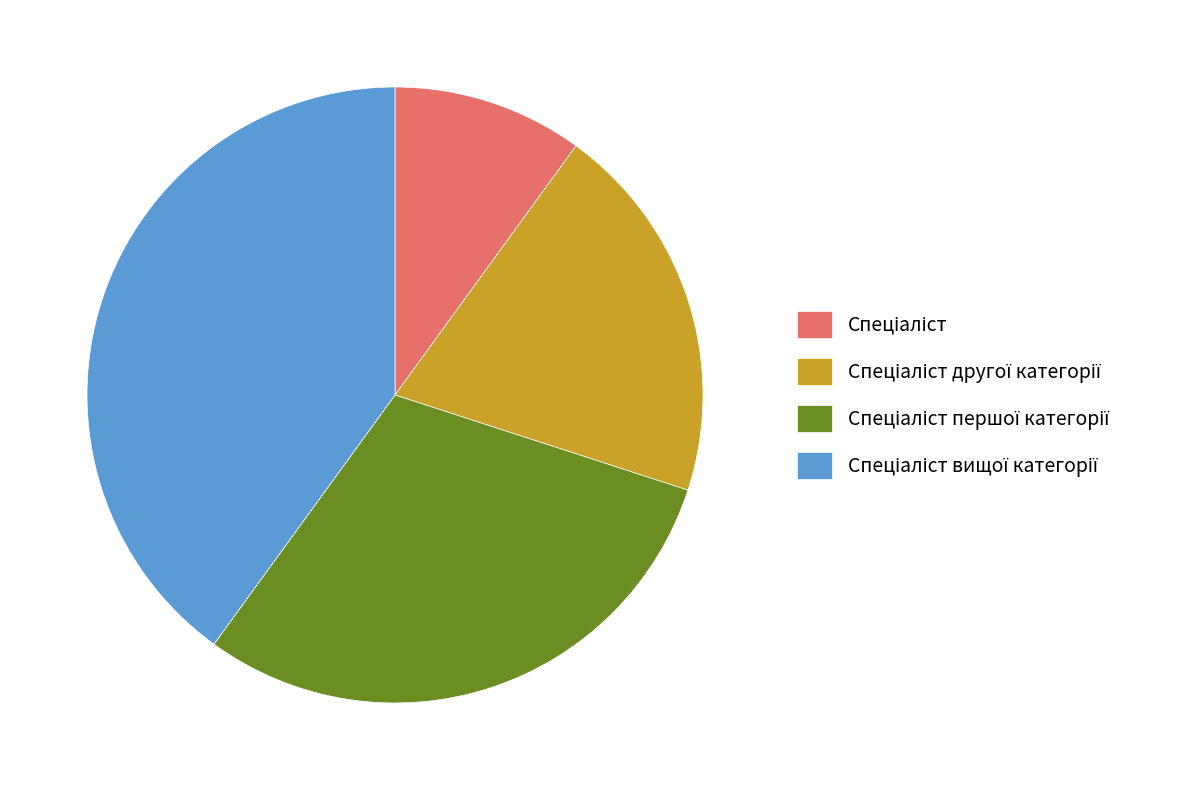

Does any single category account for the majority?

No